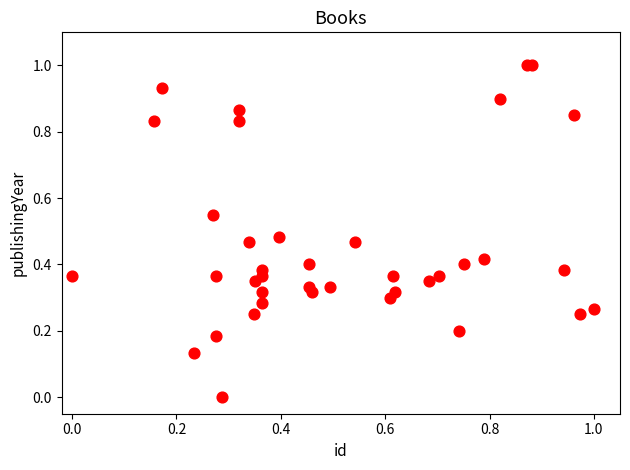

What is the range of X values (max minus min)?

1.0